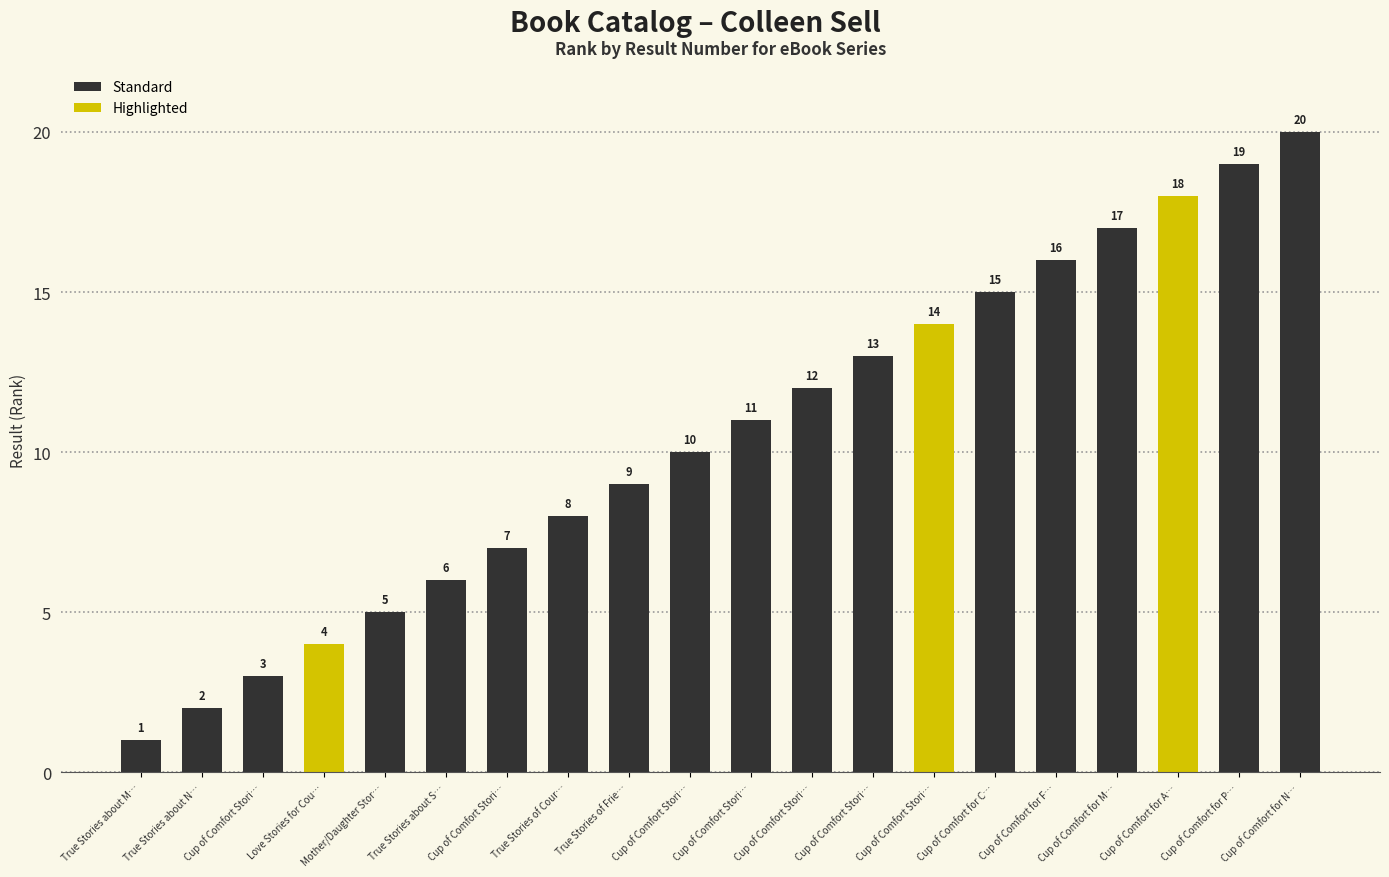

What is the average value?

10